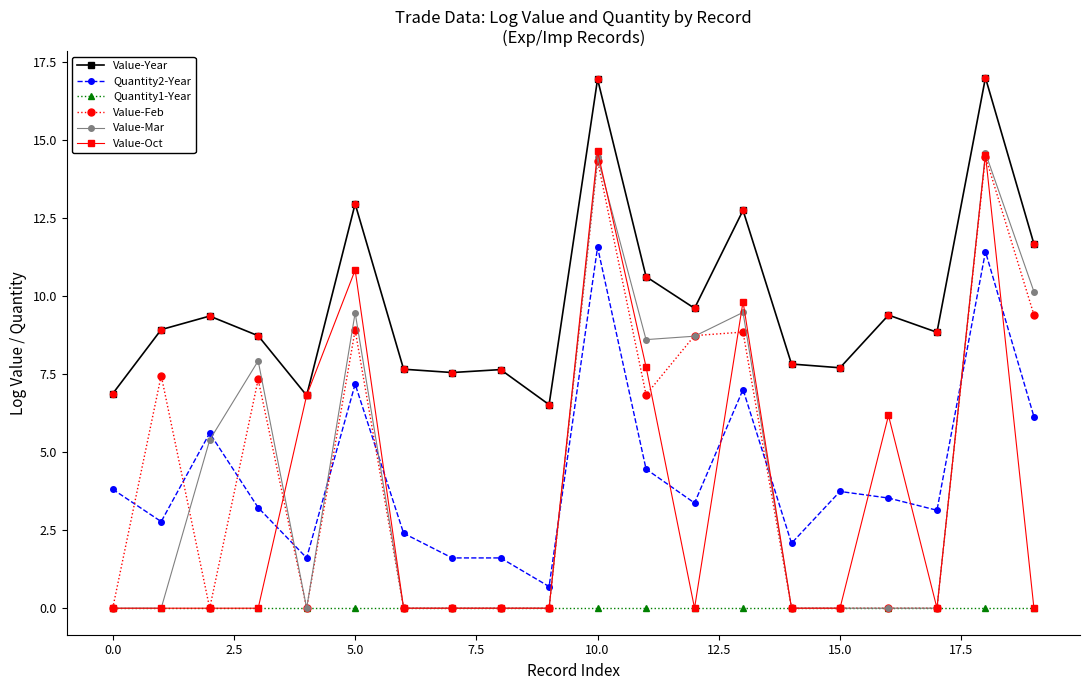

At how many categories does at least one series exceed 16?

2